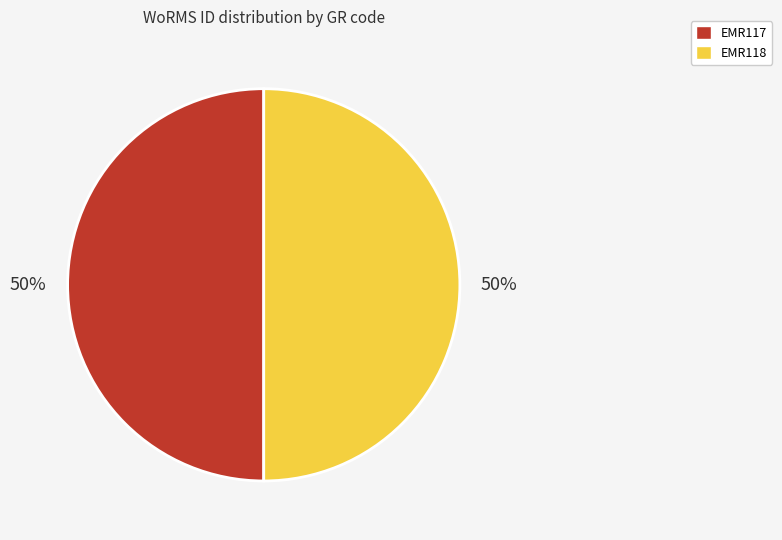

To the nearest percent, what is the combined percentage of EMR117 and EMR118?

100%